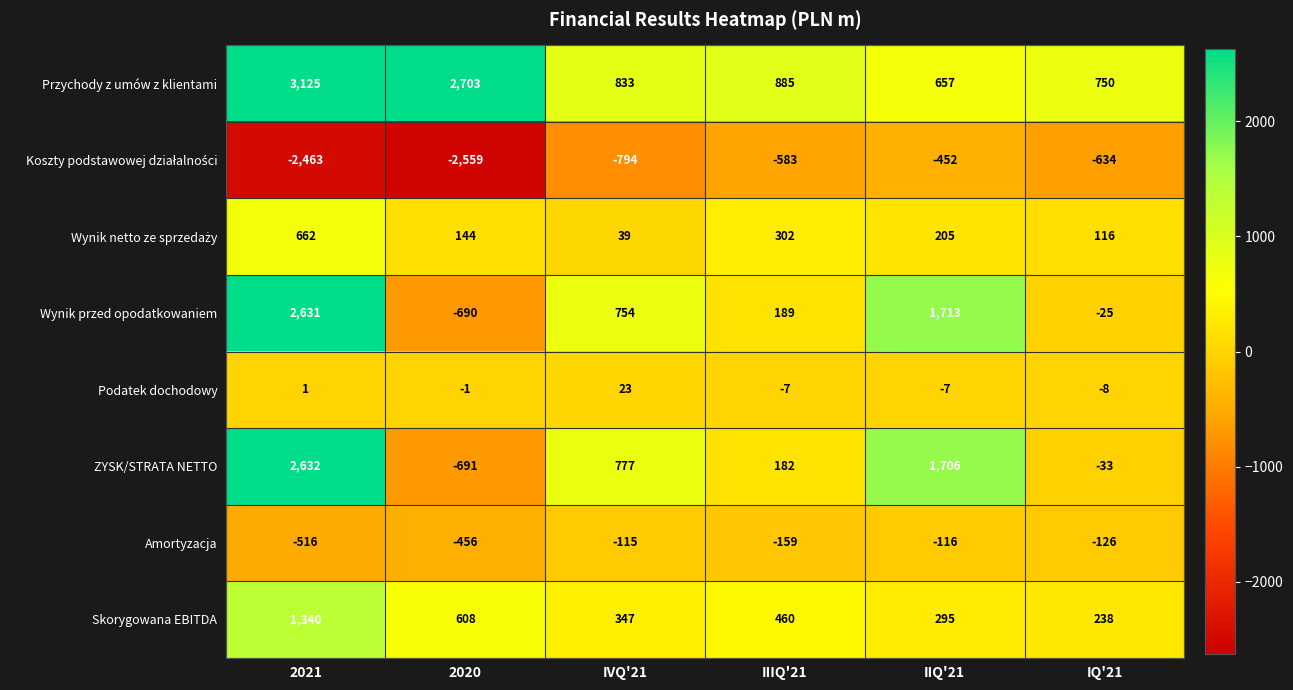

Count the number of data series in this chart.

8